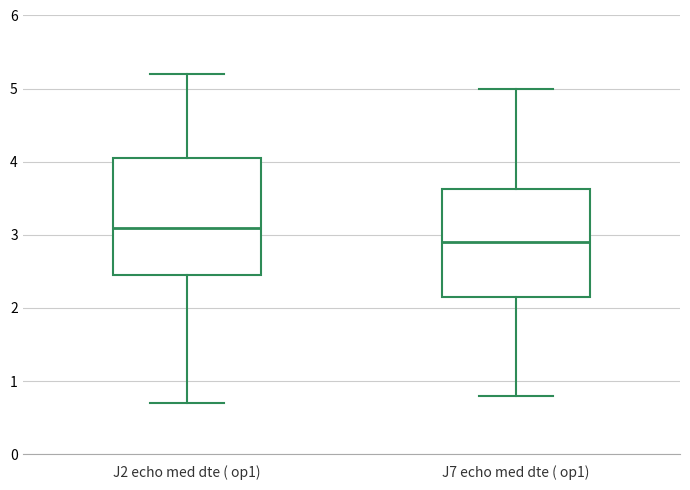

Which box is the tallest, from its lower edge to its upper edge?

J2 echo med dte ( op1)